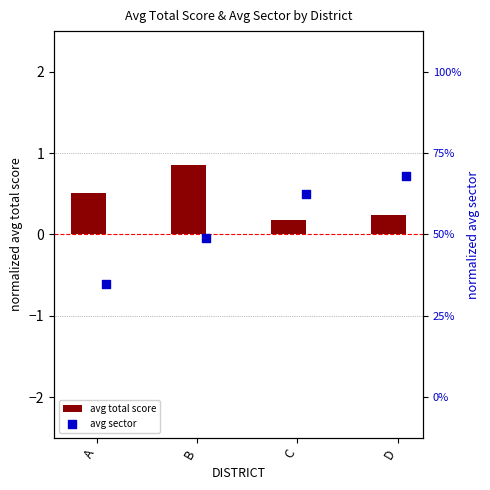

Which series reaches the maximum Y coordinate?

avg total score (normalized)